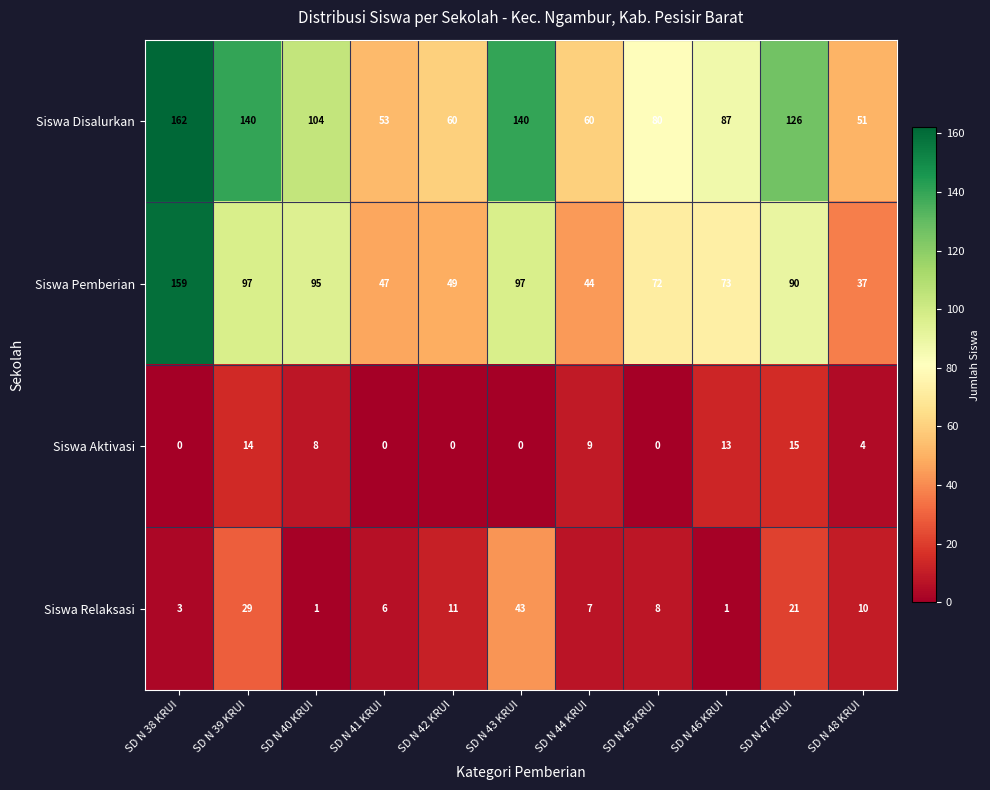

At how many categories does at least one series exceed 8?

11